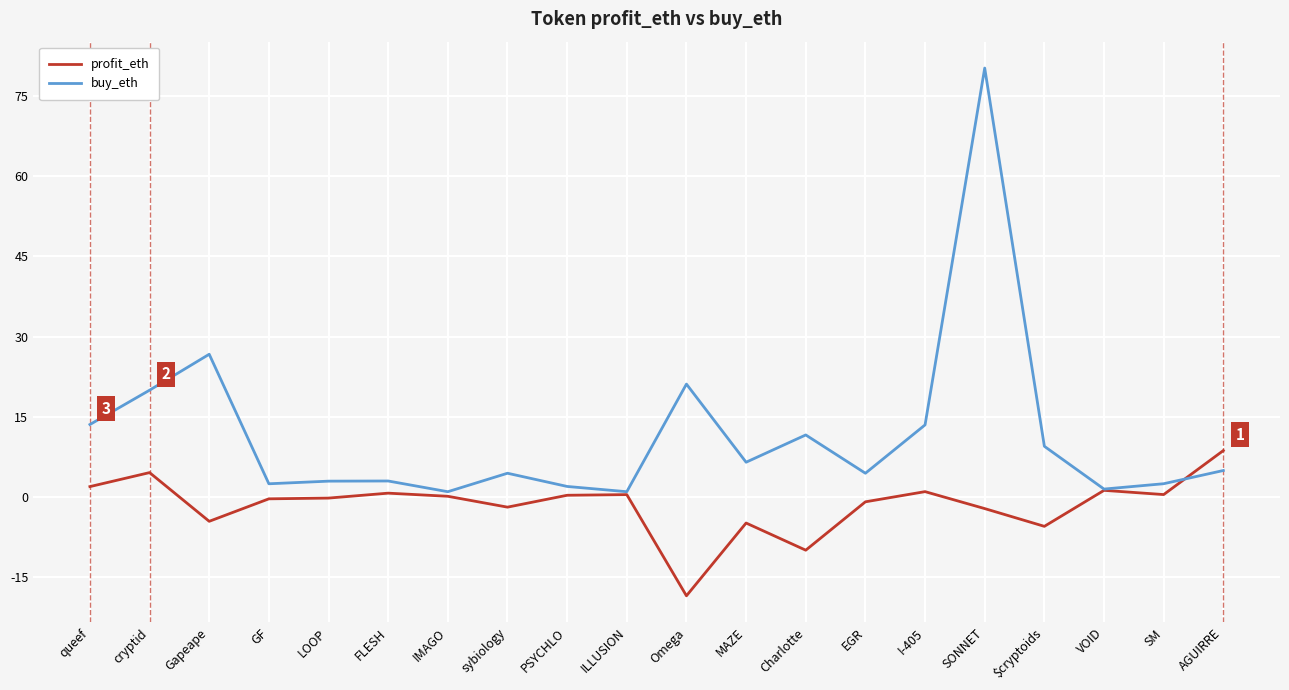

How many lines are shown in the chart?

2